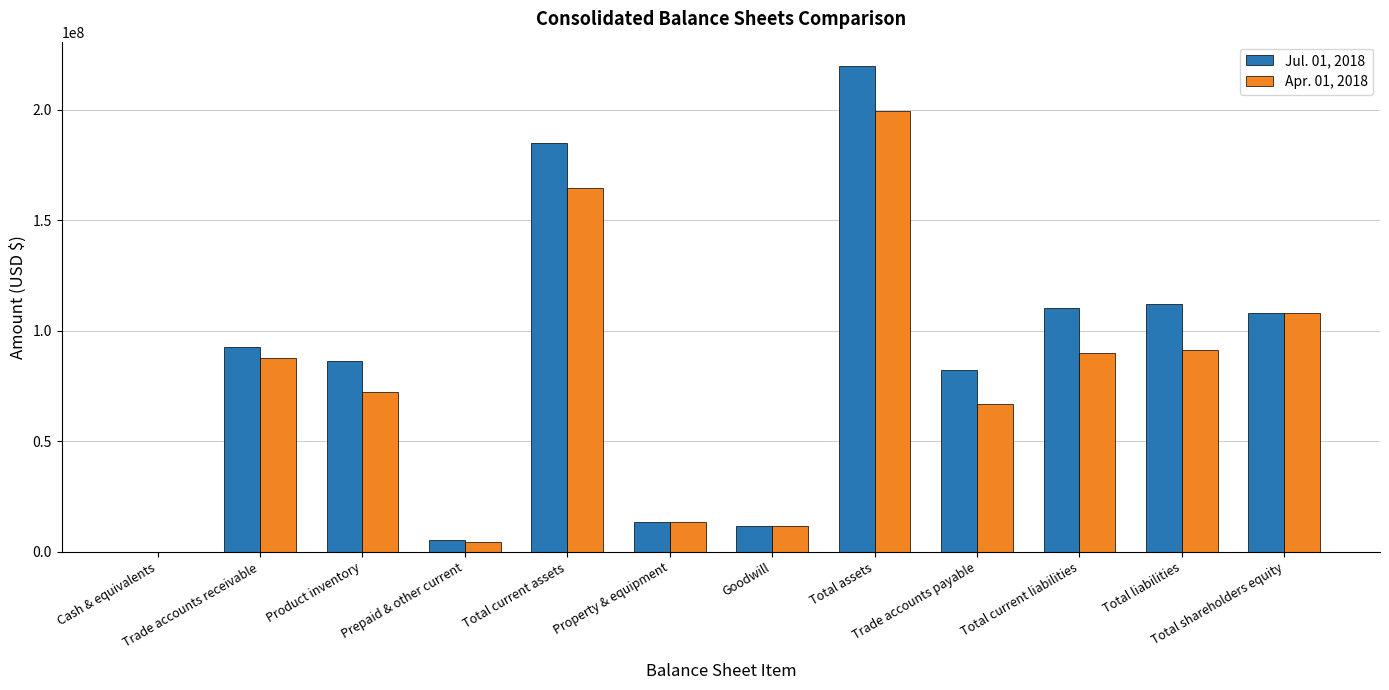

How many categories are shown in the chart?

12